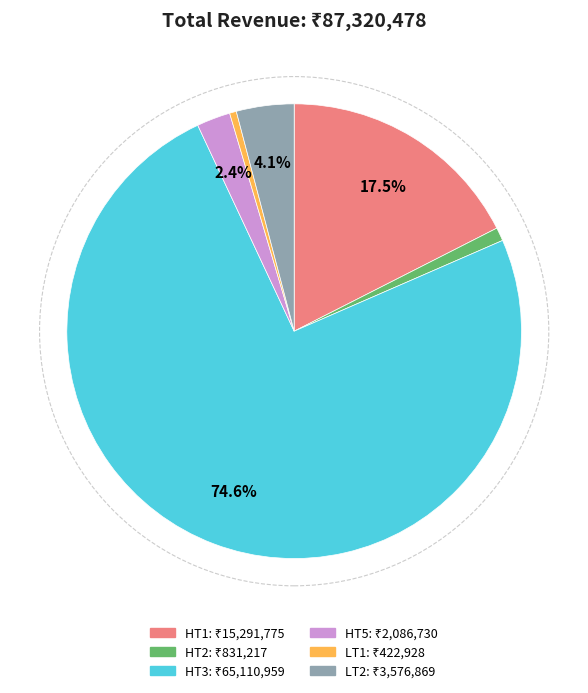

What is the ratio of the value at HT1 to the value at HT5?

7.3